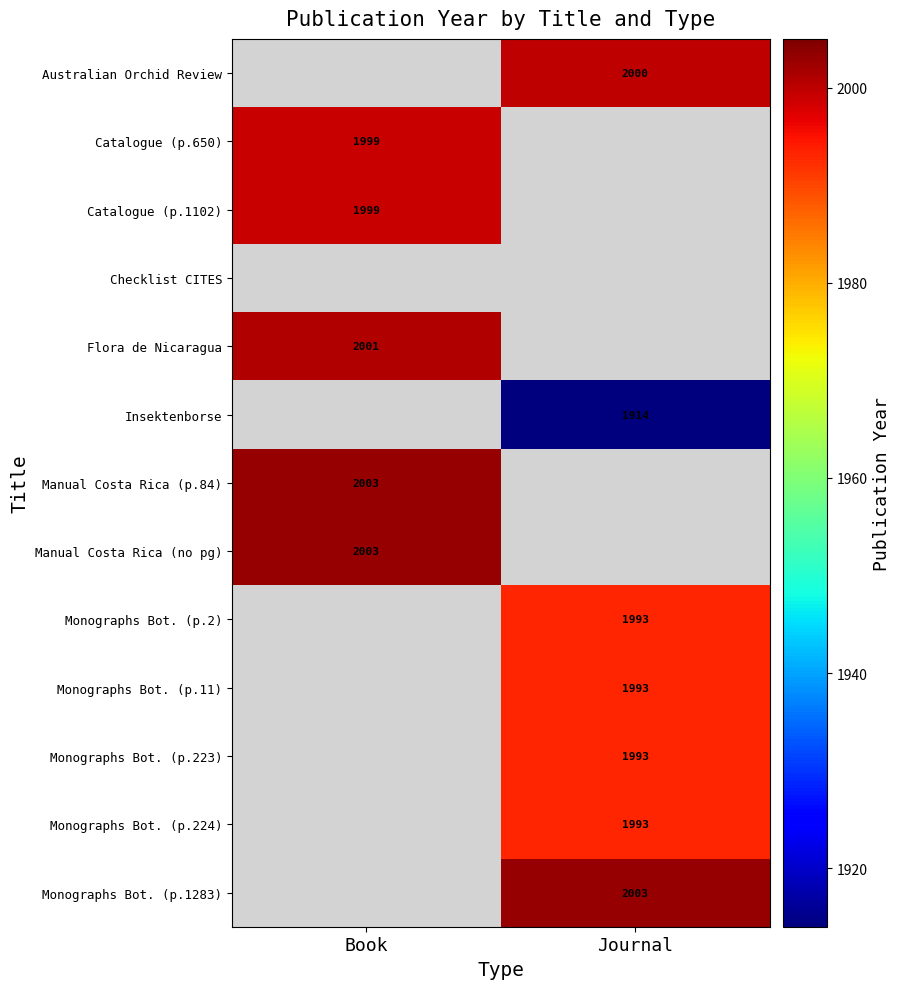

The Monographs Bot. (p.1283) series shows 473 at Journal. True or false?

False